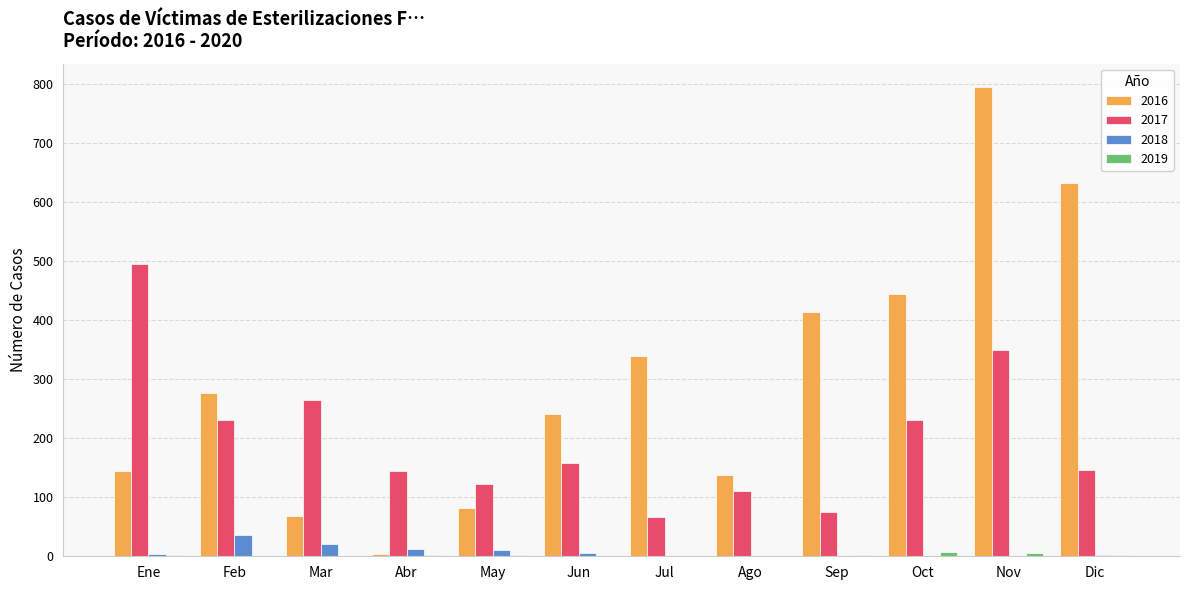

The 2017 series shows 74 at Mar. True or false?

False